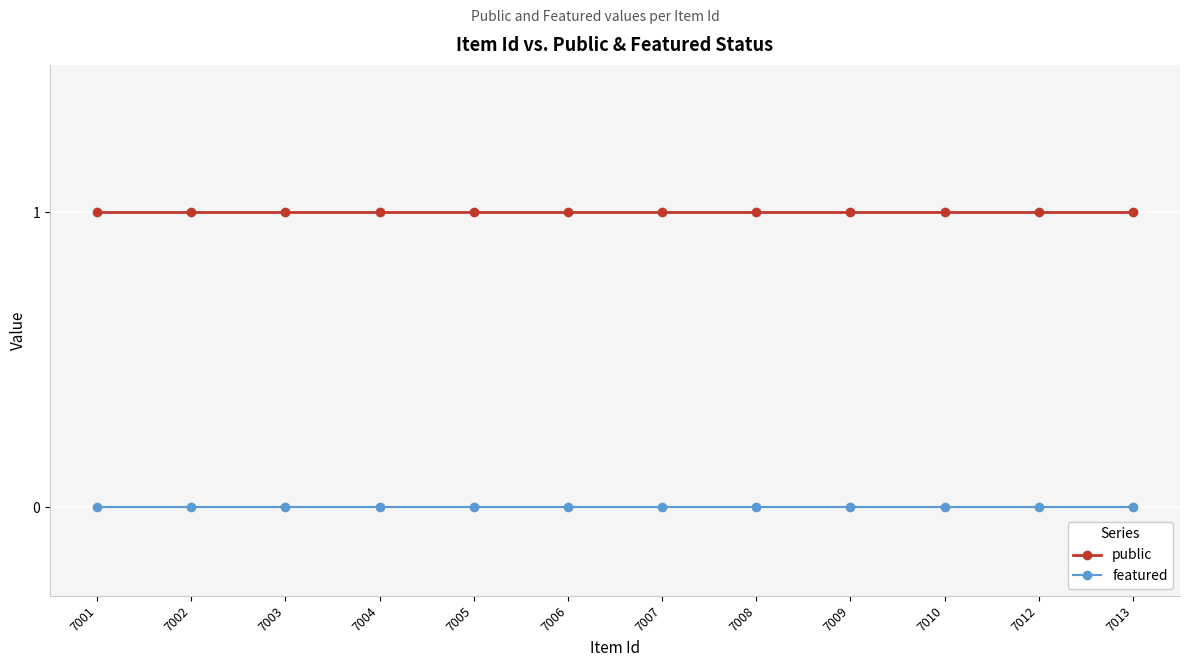

How many lines are shown in the chart?

2